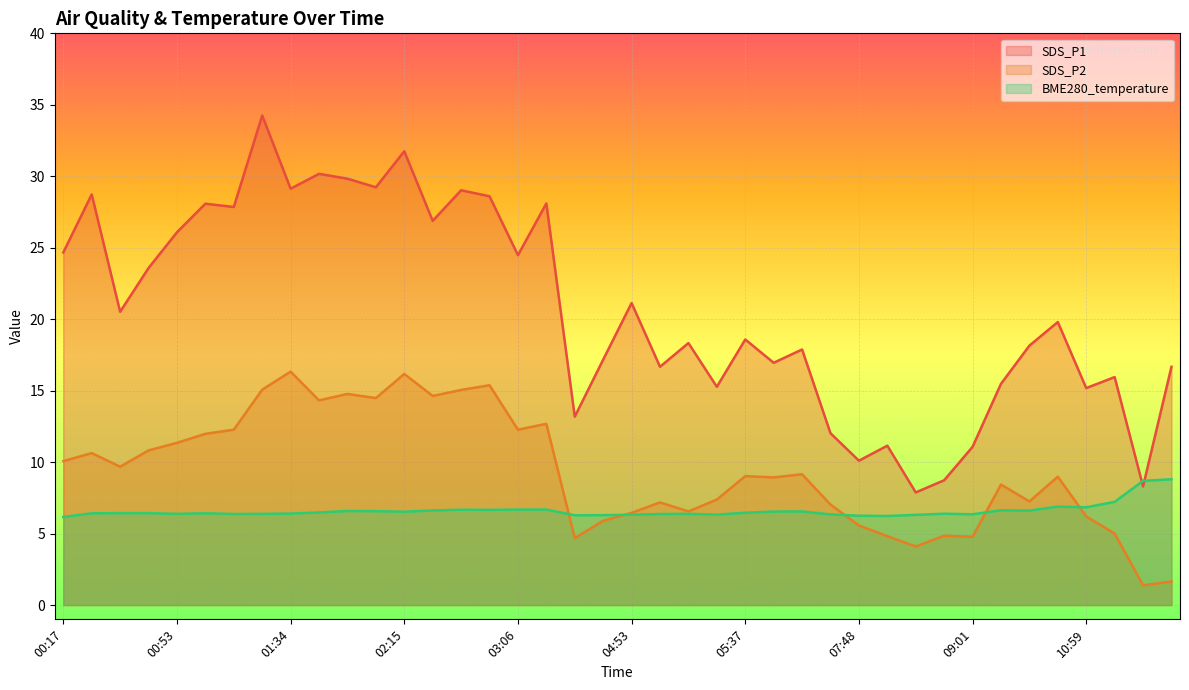

The value of SDS_P1 at 10:59 is 6.4. True or false?

False